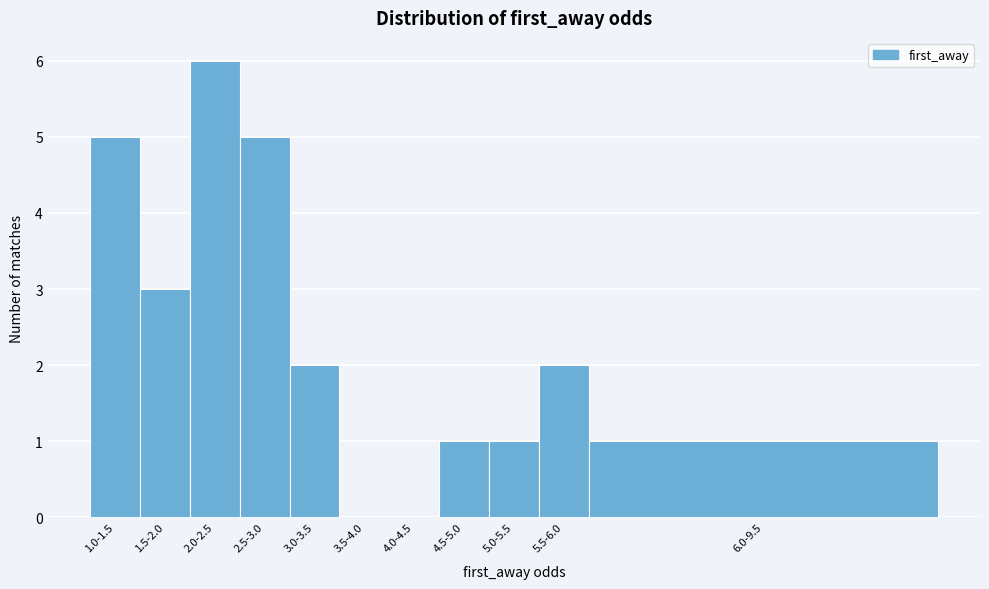

True or false: the data shows 4 at 3.5-4.0.

False